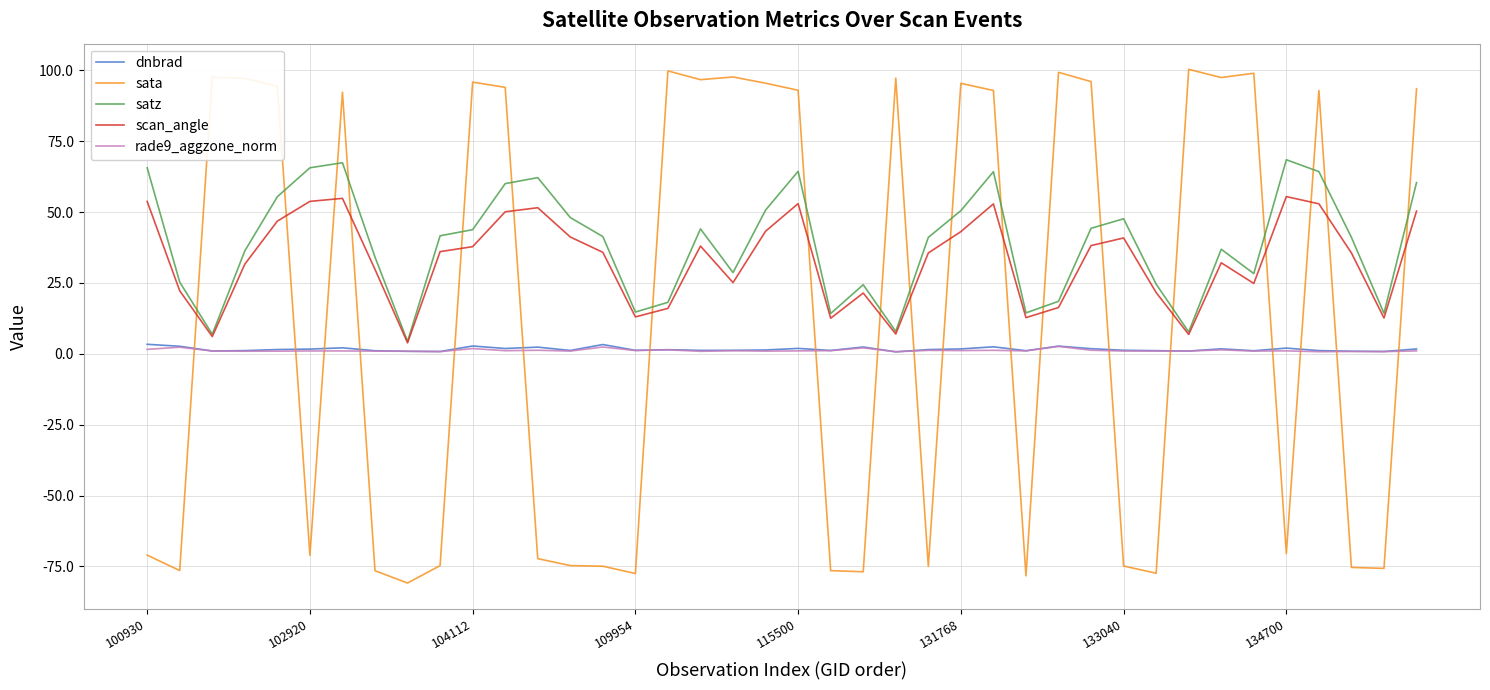

Which series has the largest range (max minus min)?

sata